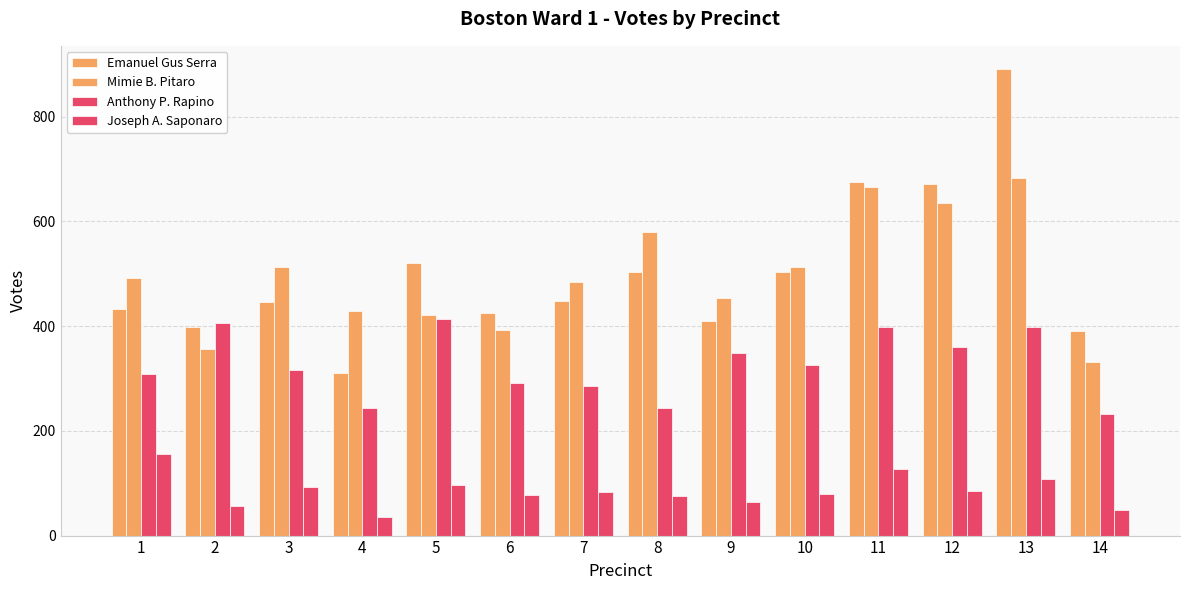

The Emanuel Gus Serra series shows 433 at 1. True or false?

True